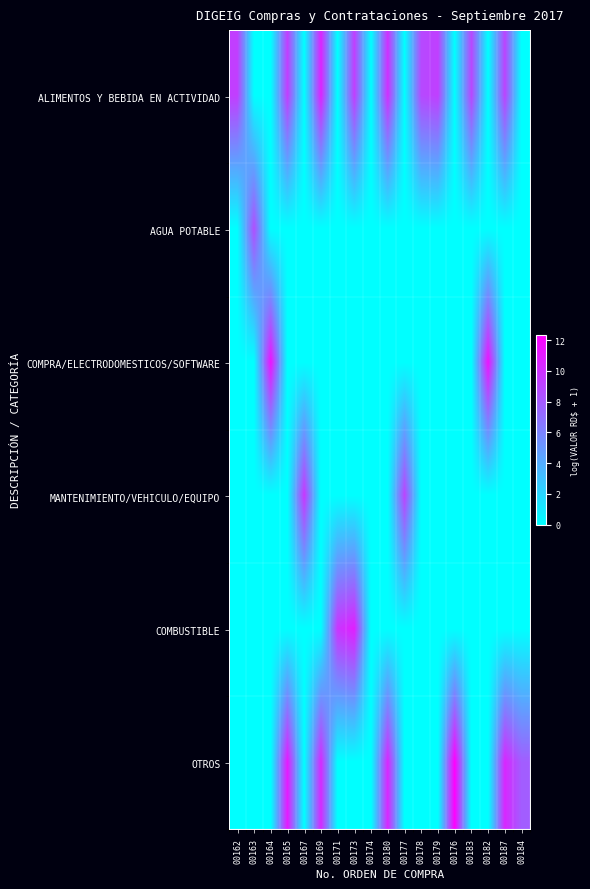

Between 00167 and 00171, which is larger?

00167